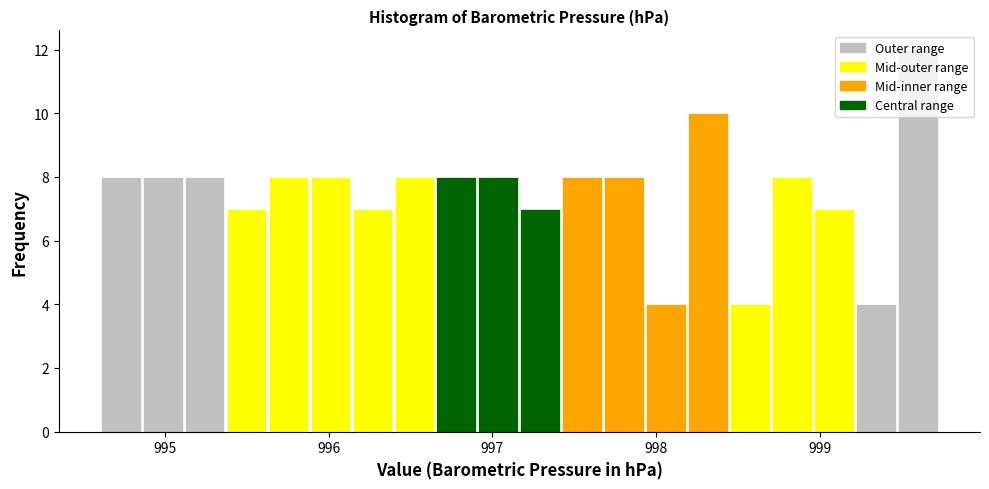

Read against the x-axis, roughly where is the centre of the tallest bar?

999.6